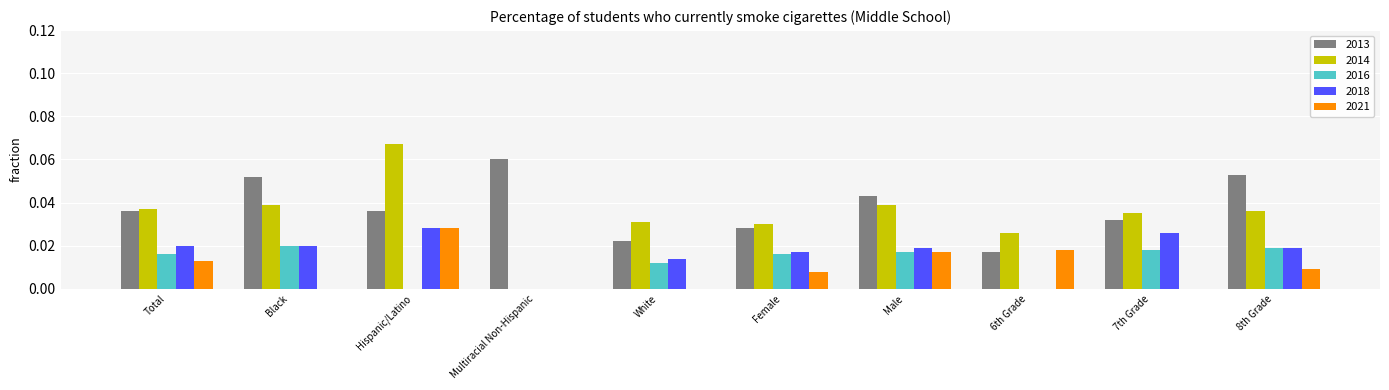

Which series changed the most between Hispanic/Latino and 6th Grade?

2014